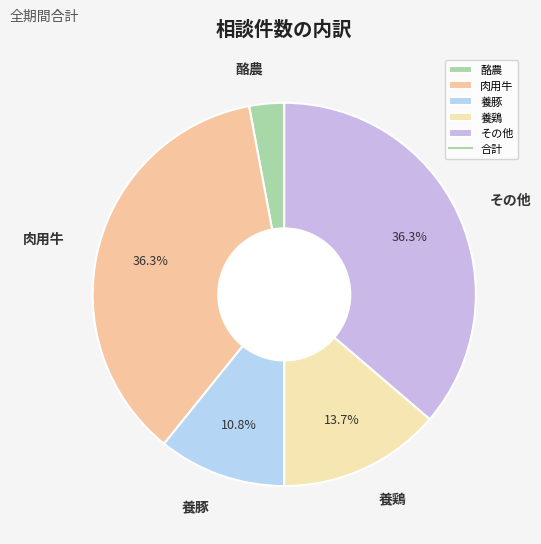

To the nearest percent, what portion does 養鶏 represent?

14%